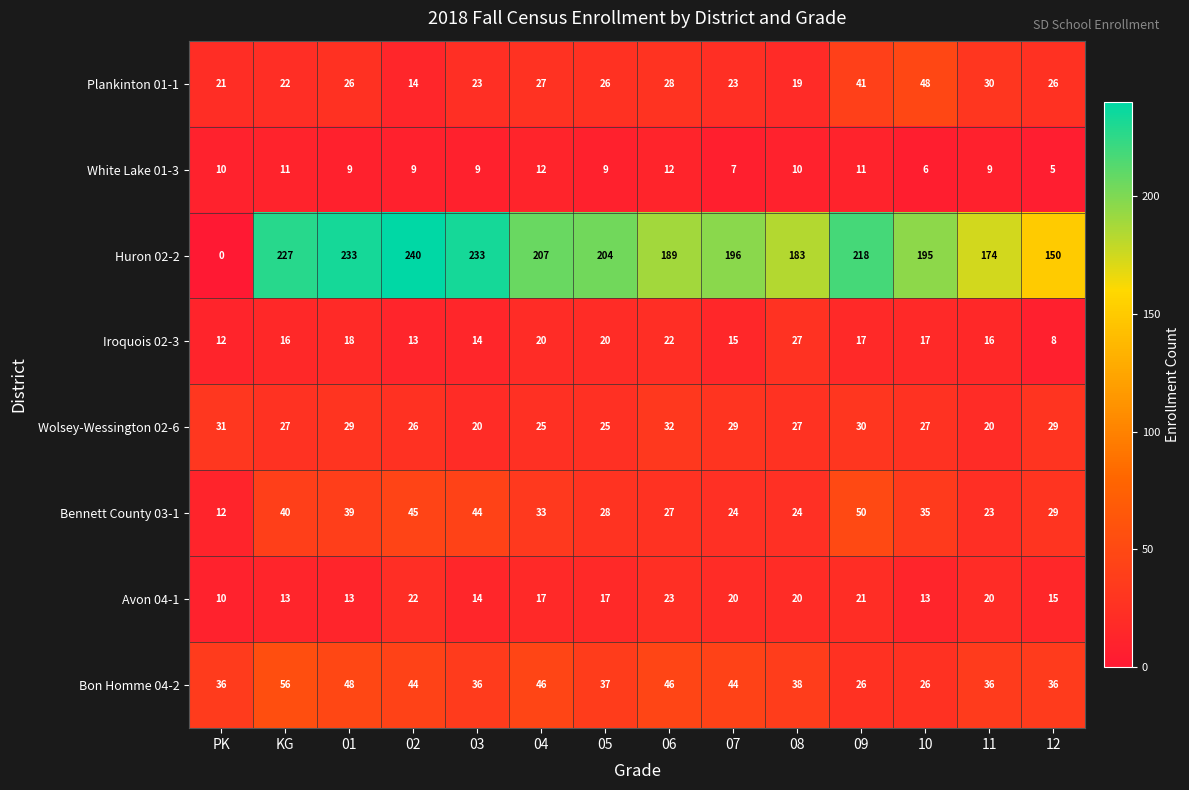

Which category has the highest value across all series?

02